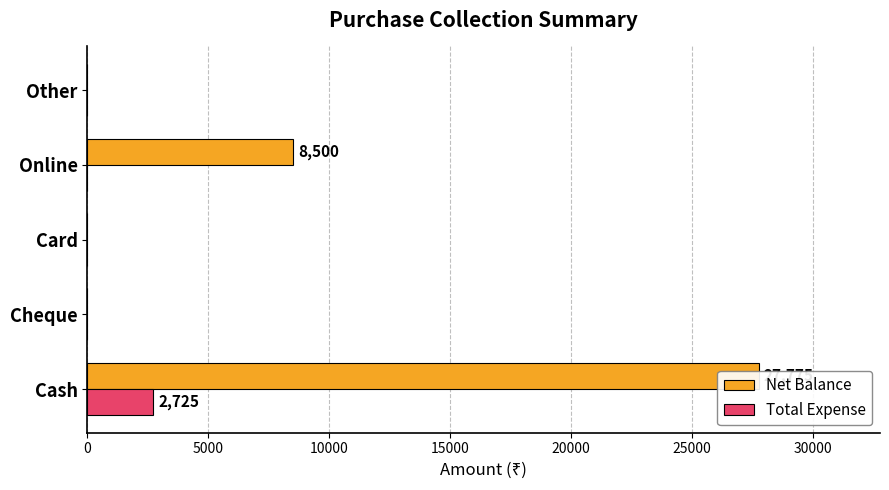

How many distinct data groups are displayed?

2